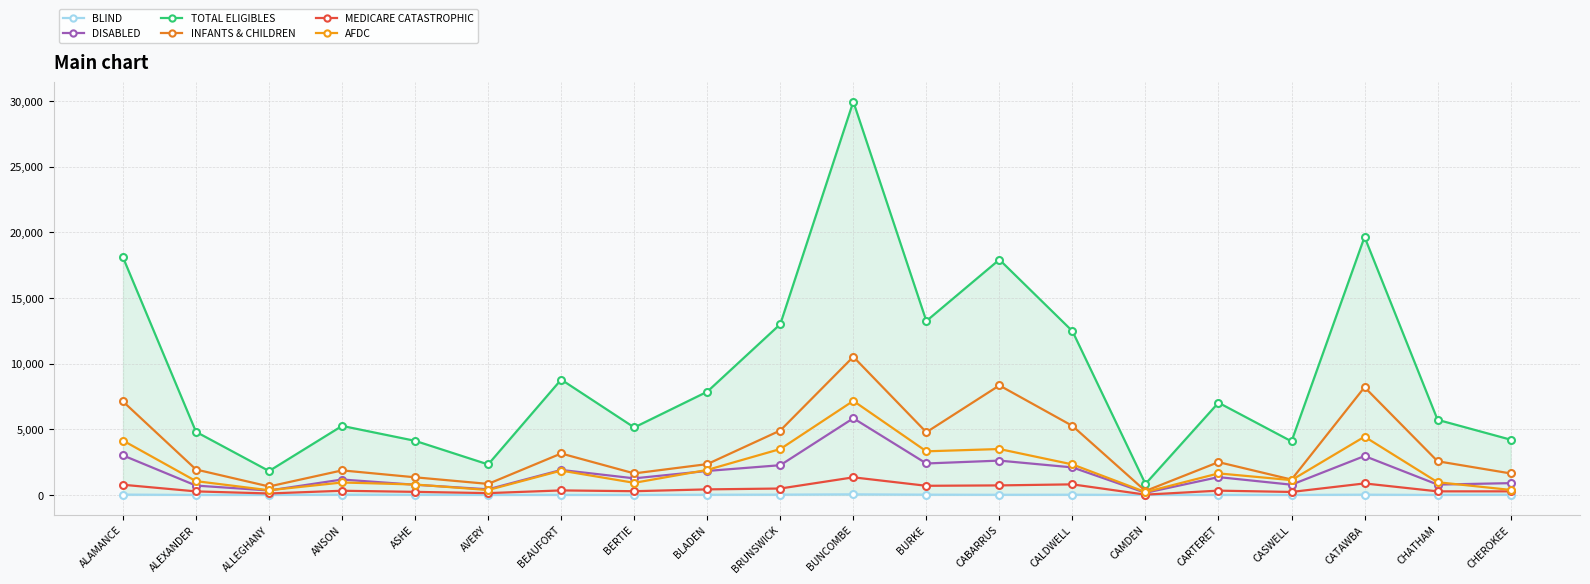

At how many categories does at least one series exceed 15746?

4